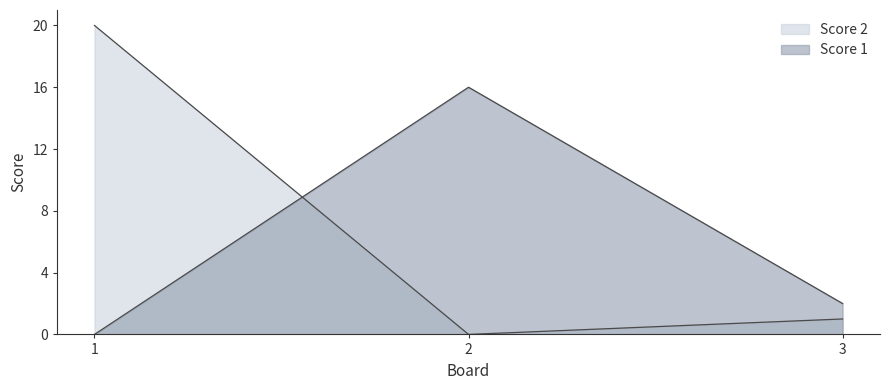

What is the average value of the Score 1 series?

6